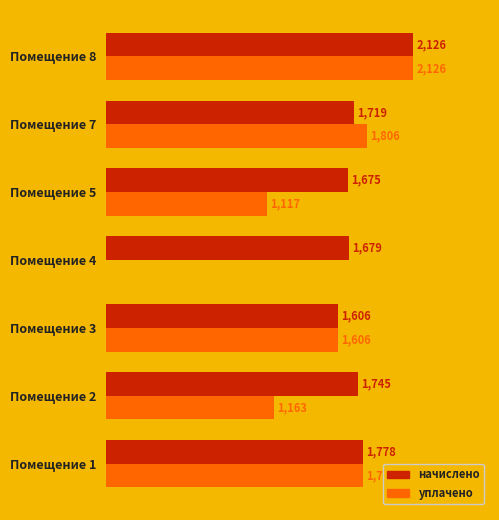

Which series has the largest total across all categories?

начислено